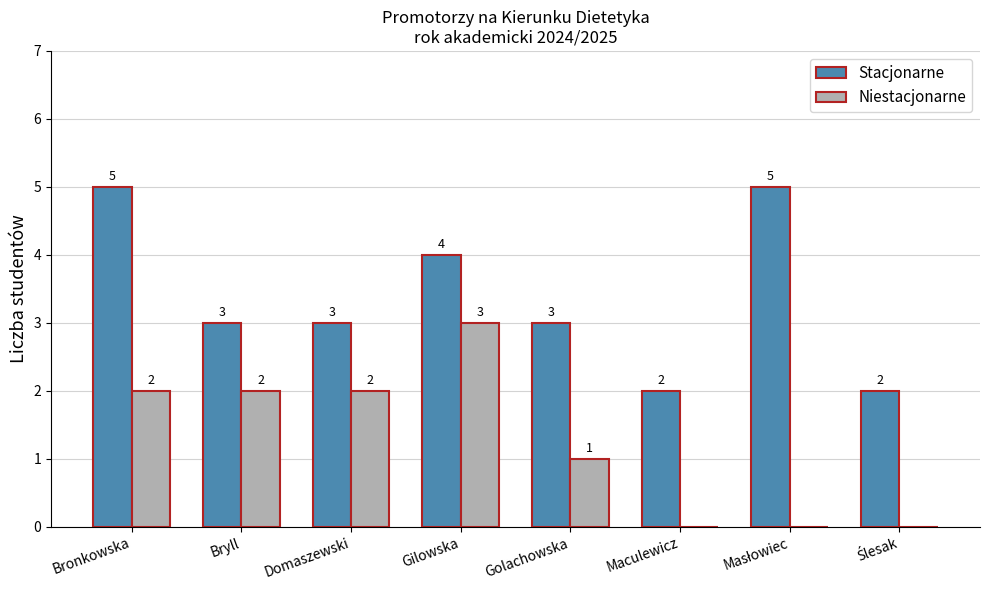

True or false: Niestacjonarne has a value of 1 at Maculewicz.

False